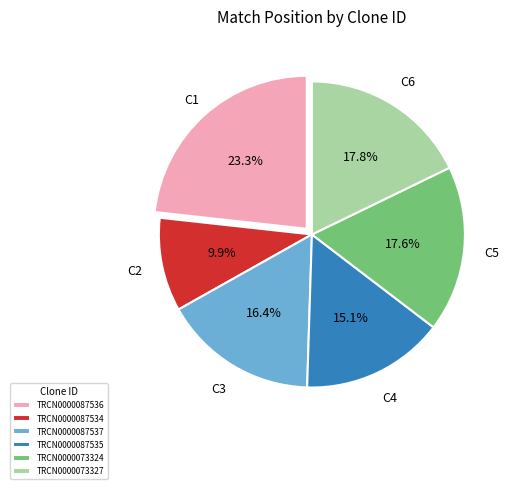

What is the ratio of the value at TRCN0000087535 to the value at TRCN0000087537?

0.9